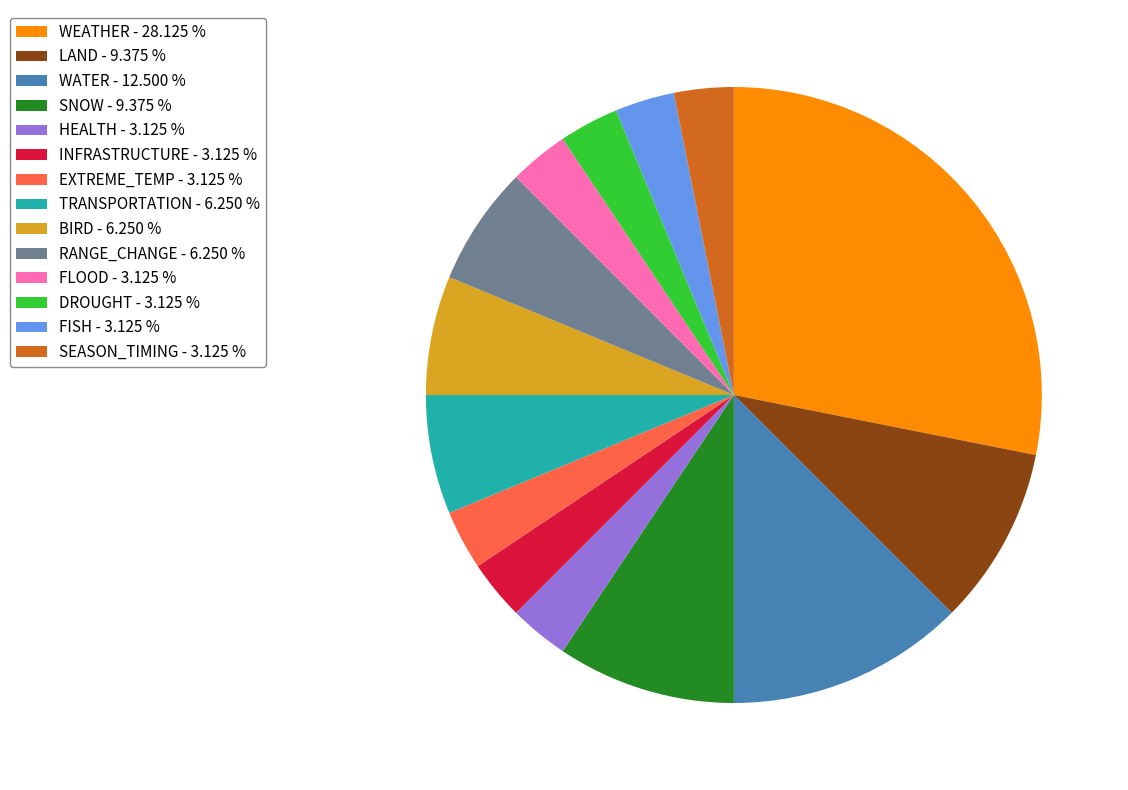

Is BIRD - 6.250 % the majority of the pie?

No